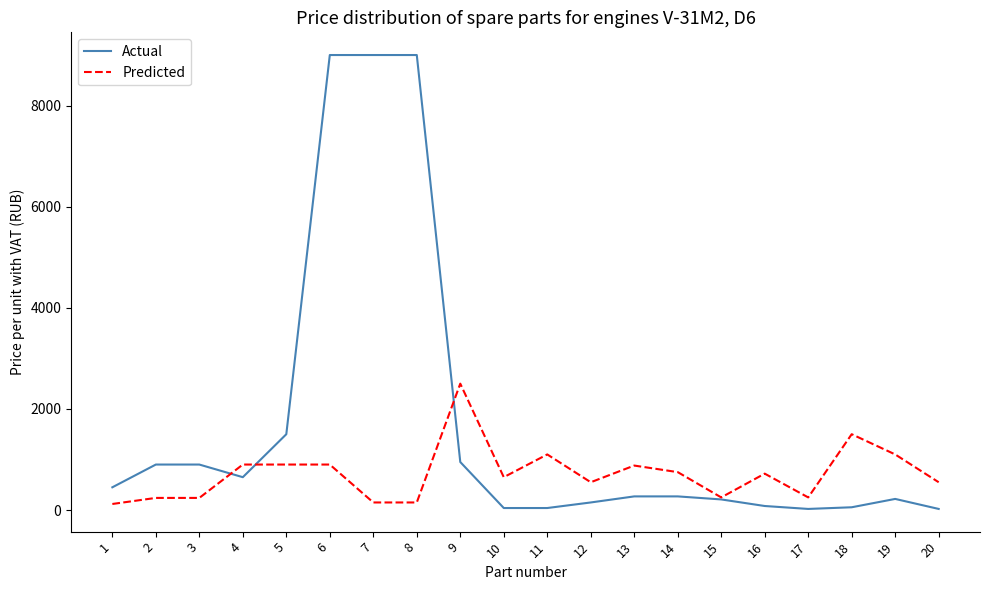

List the series in order of their peak value, highest first.

Actual, Predicted